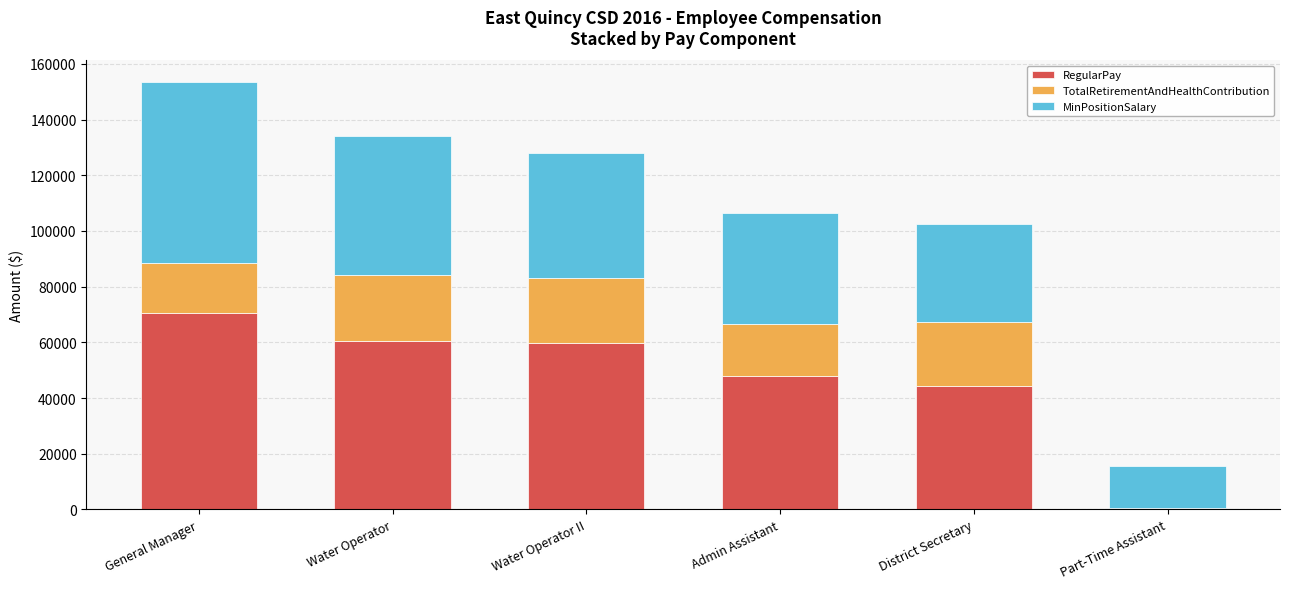

Is it true that RegularPay equals 77615 at Admin Assistant?

False